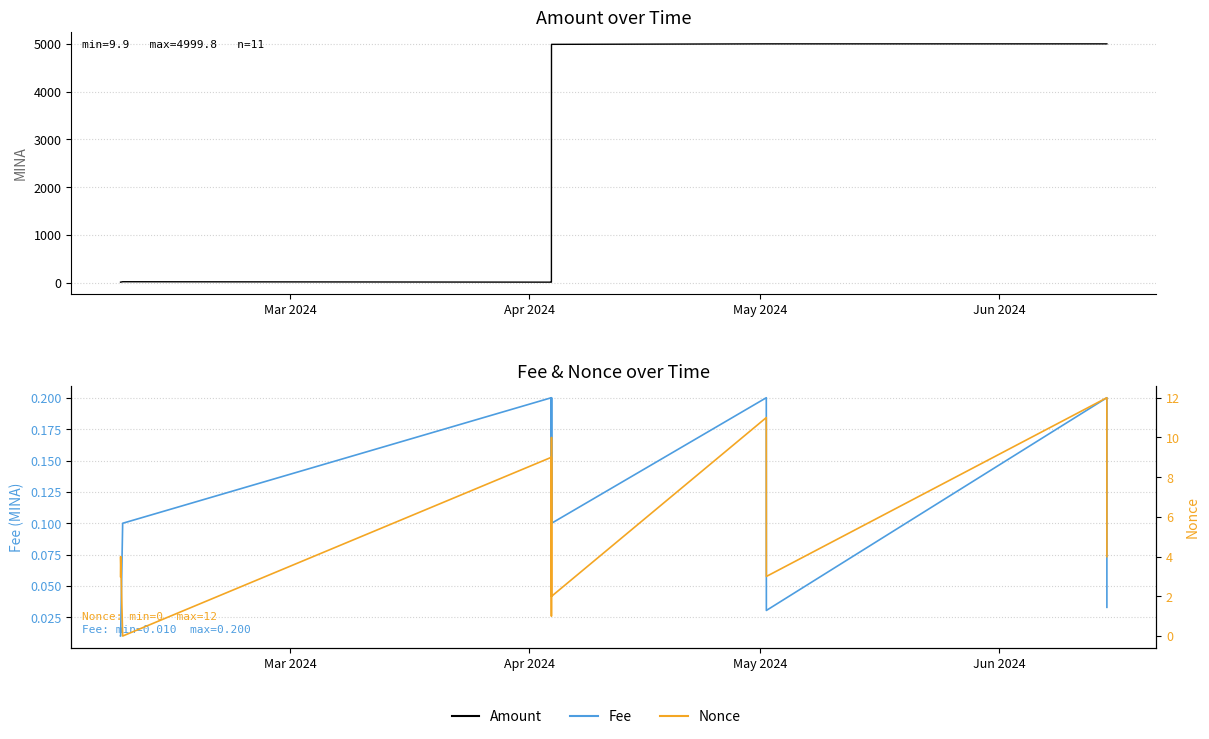

List the series in order of their peak value, lowest first.

Fee, Nonce, Amount